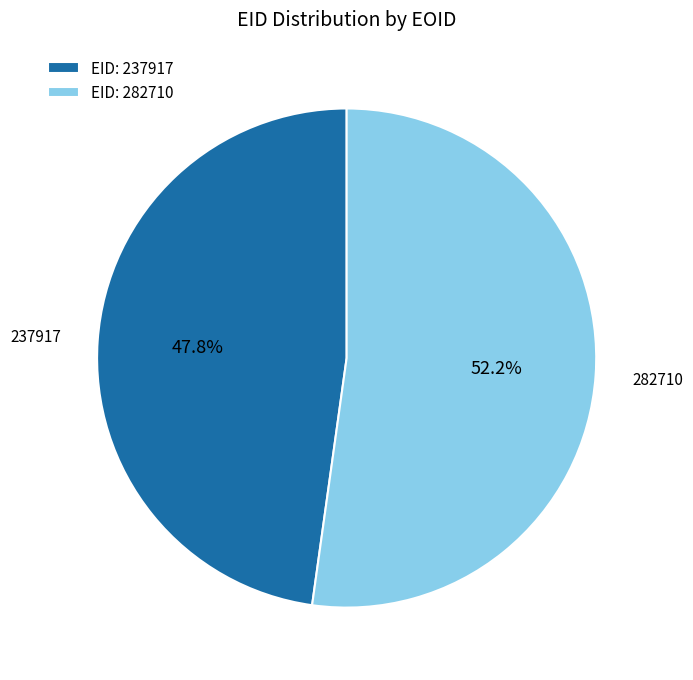

Which has a higher value, EID: 282710 or EID: 237917?

EID: 282710